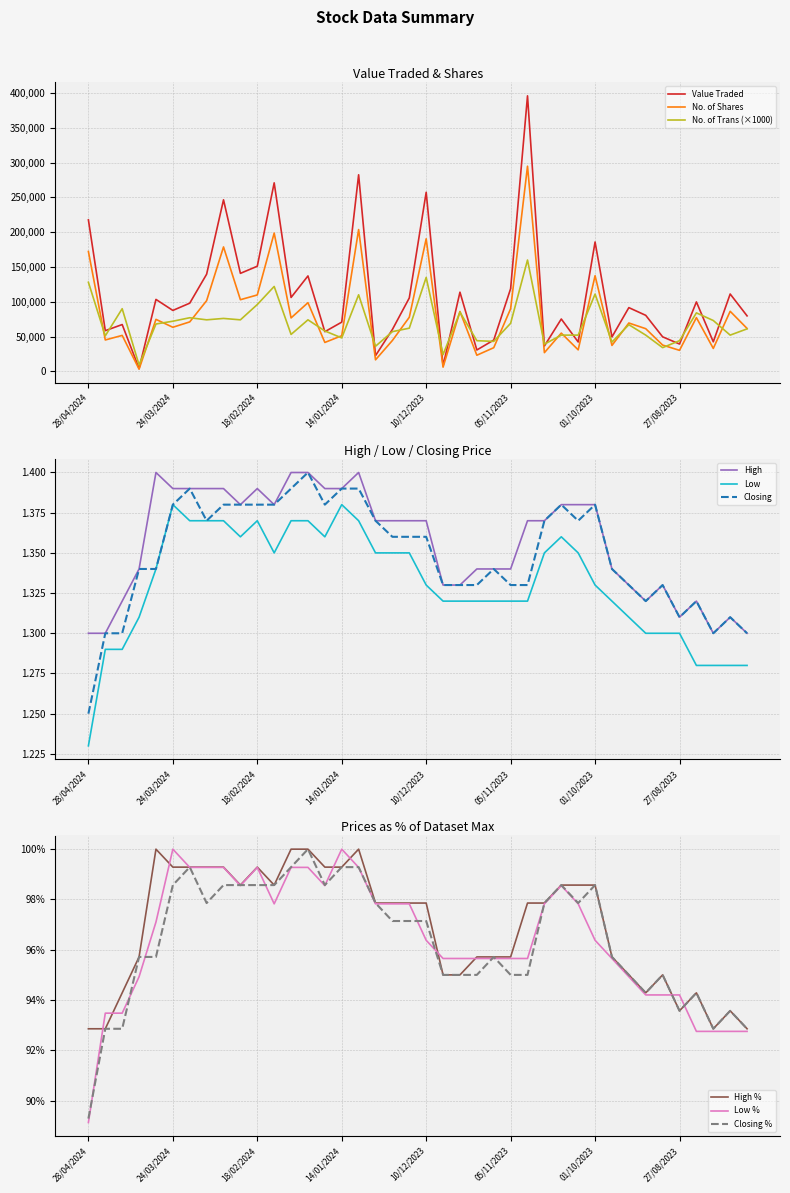

At which label does No. of Trans reach its minimum?

07/04/2024